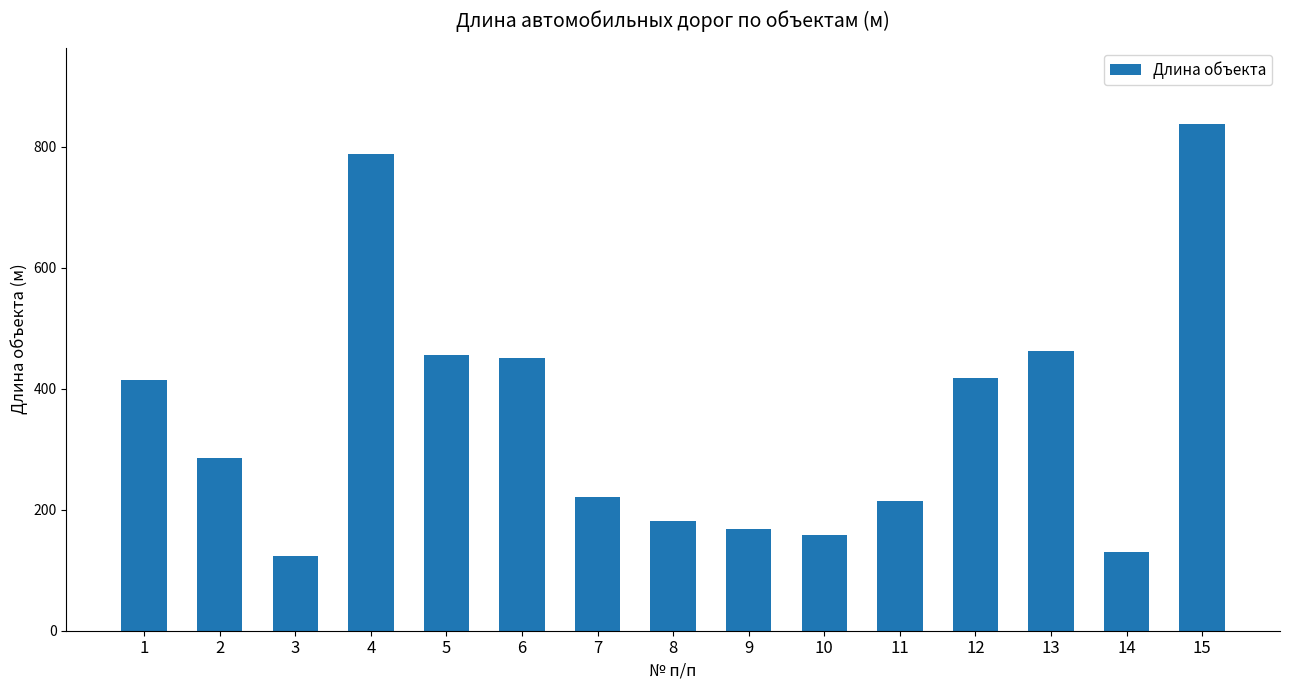

What is the difference between the maximum and minimum values?

715.0